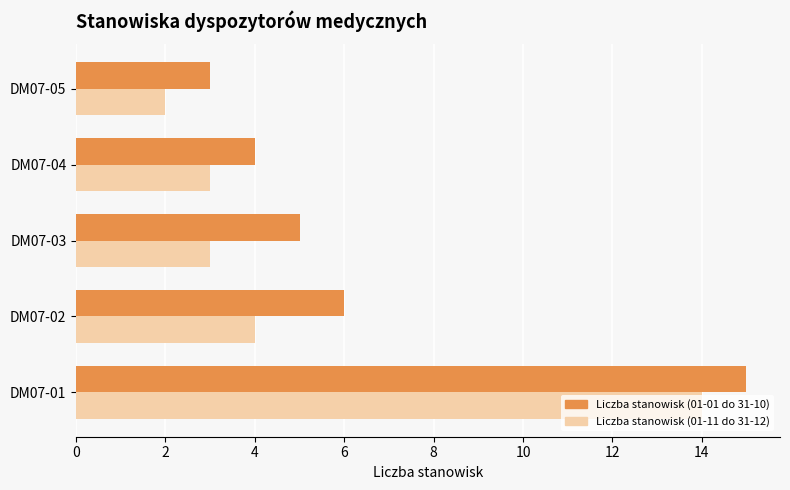

What are all the series names shown in the legend?

Liczba stanowisk (01-01 do 31-10), Liczba stanowisk (01-11 do 31-12)